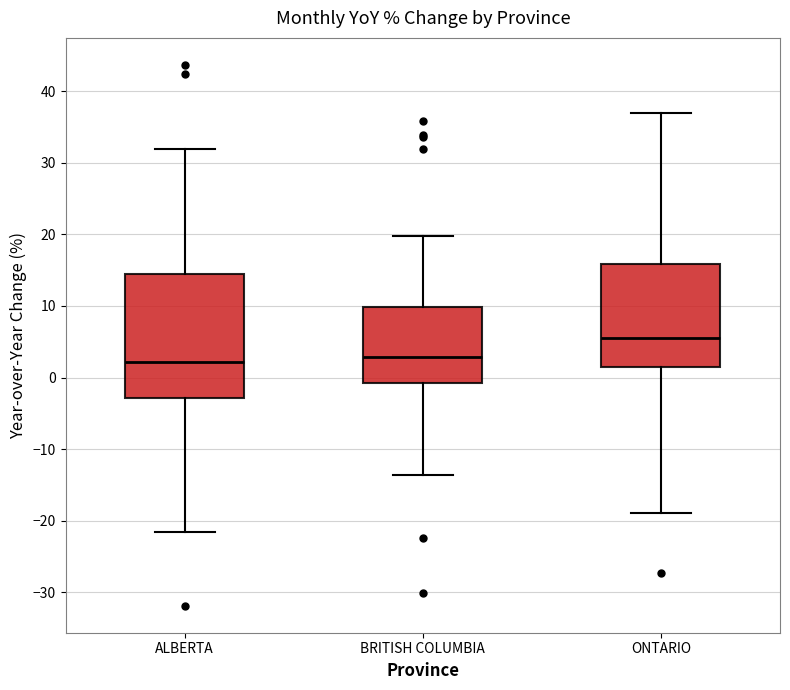

Where does the lower whisker of the box for BRITISH COLUMBIA end on the y-axis? The values are not printed on the chart, so give them approximately, as read against the axis.

-14